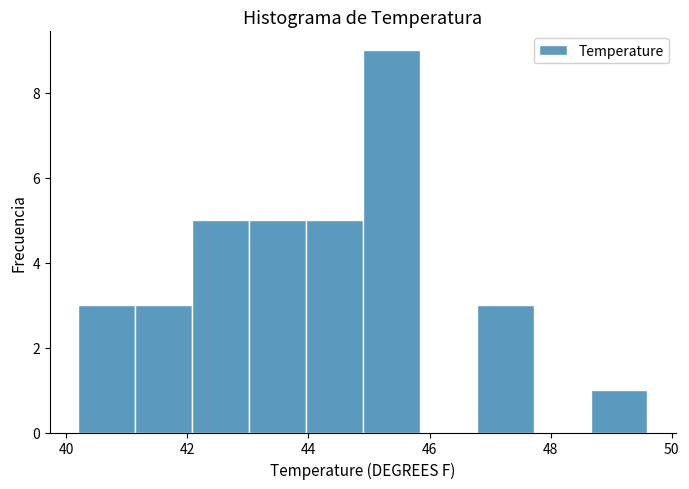

Reading left to right, transcribe this chart: for each bar, give the range it covers on the x-axis and its height. Neither the bar edges nor the heights are printed on the chart, so give them approximately, as read against the axes.

40.20 to 41.14: 3
41.14 to 42.08: 3
42.08 to 43.02: 5
43.02 to 43.96: 5
43.96 to 44.90: 5
44.90 to 45.84: 9
45.84 to 46.78: 0
46.78 to 47.72: 3
47.72 to 48.66: 0
48.66 to 49.60: 1